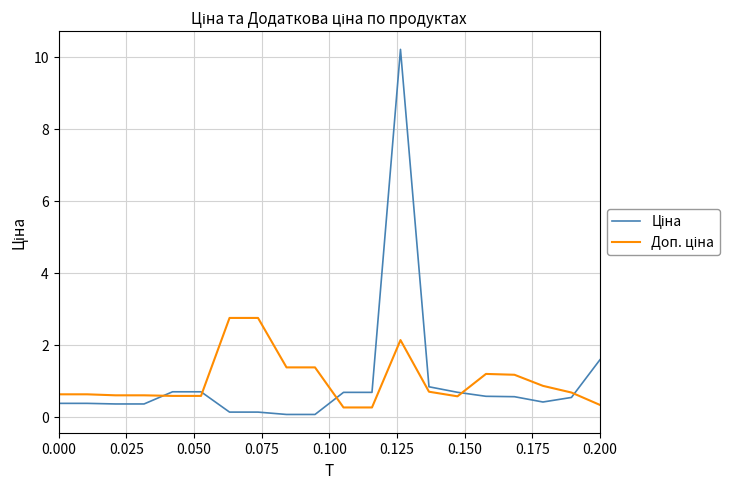

What is the greatest value displayed?

10.2